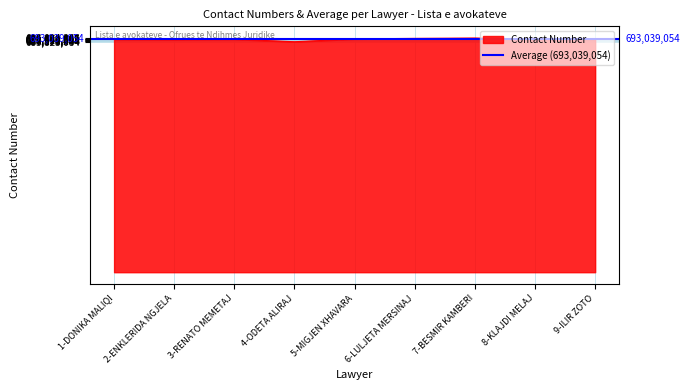

What is the minimum value shown in the chart?

685823084